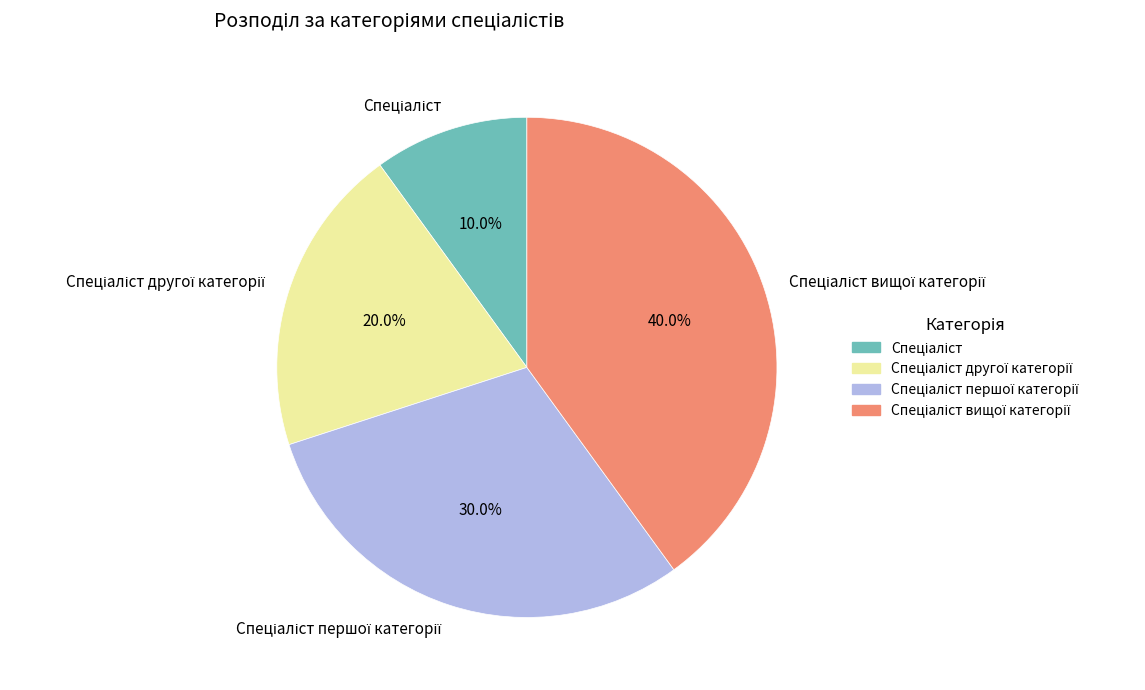

Is there any slice that represents more than half of the pie?

No